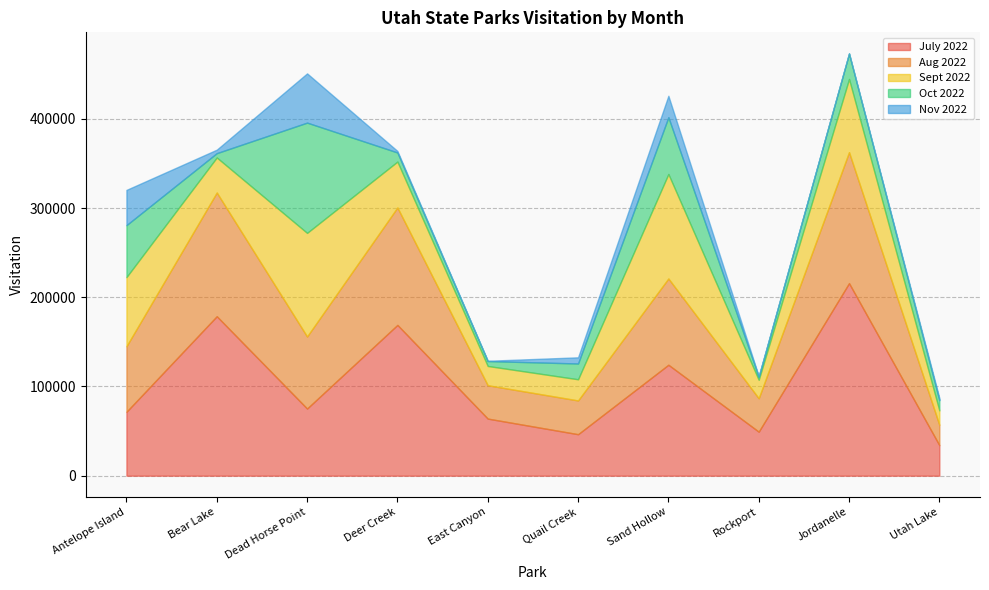

At which label does July 2022 reach its peak?

Jordanelle